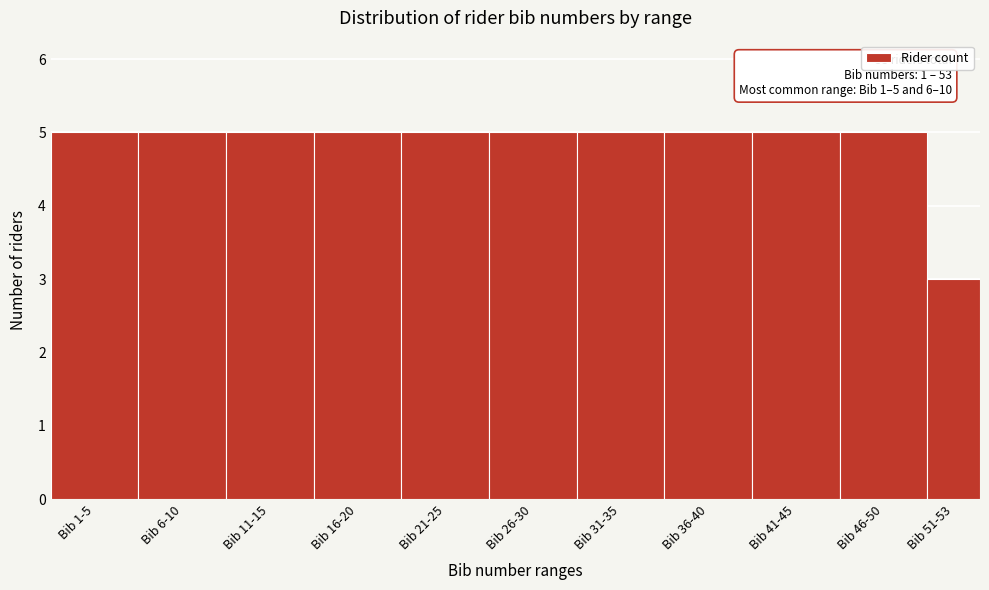

Reading left to right, extract all data points from this chart.

Bib 1-5=5	Bib 6-10=5	Bib 11-15=5	Bib 16-20=5	Bib 21-25=5	Bib 26-30=5	Bib 31-35=5	Bib 36-40=5	Bib 41-45=5	Bib 46-50=5	Bib 51-53=3